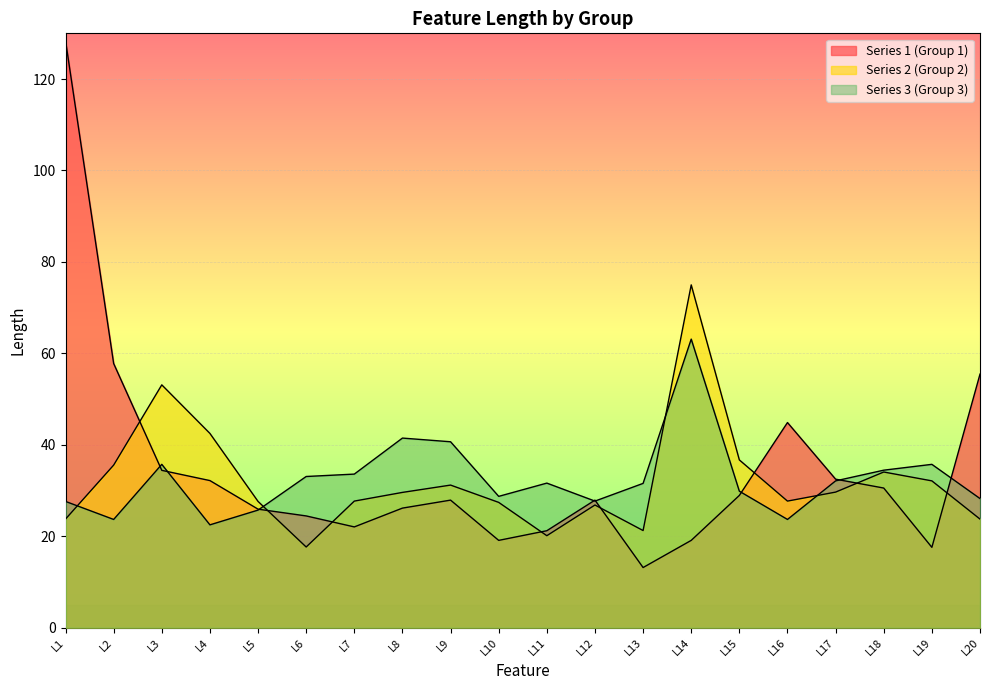

What is the difference between the second highest and minimum values in the Series 2 (Group 2) series?

35.5